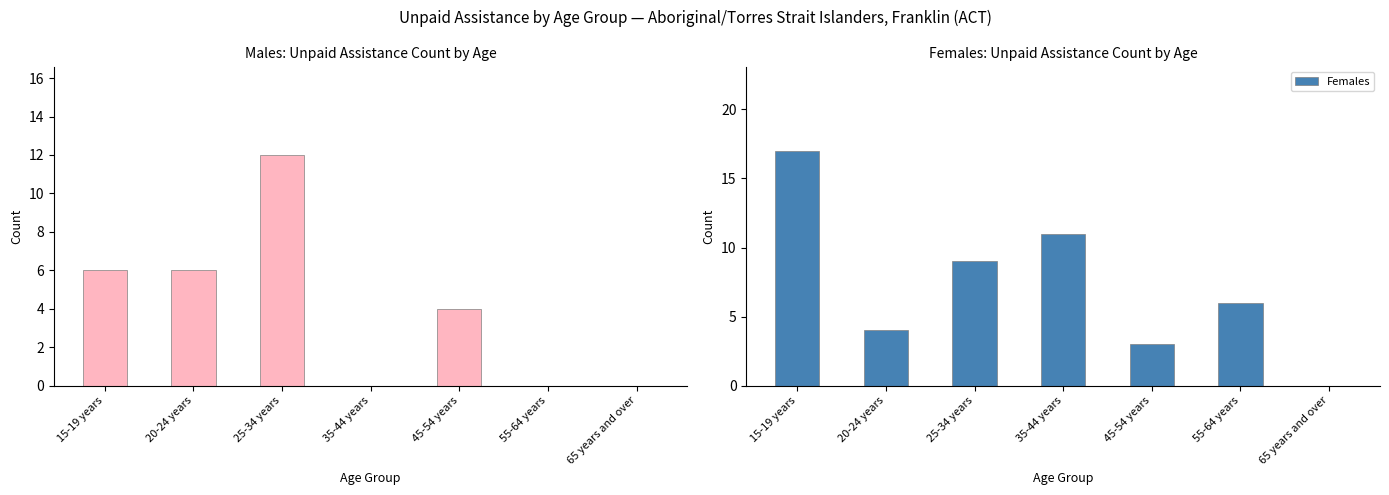

What is the label of the 4th bar from the right?

35-44 years